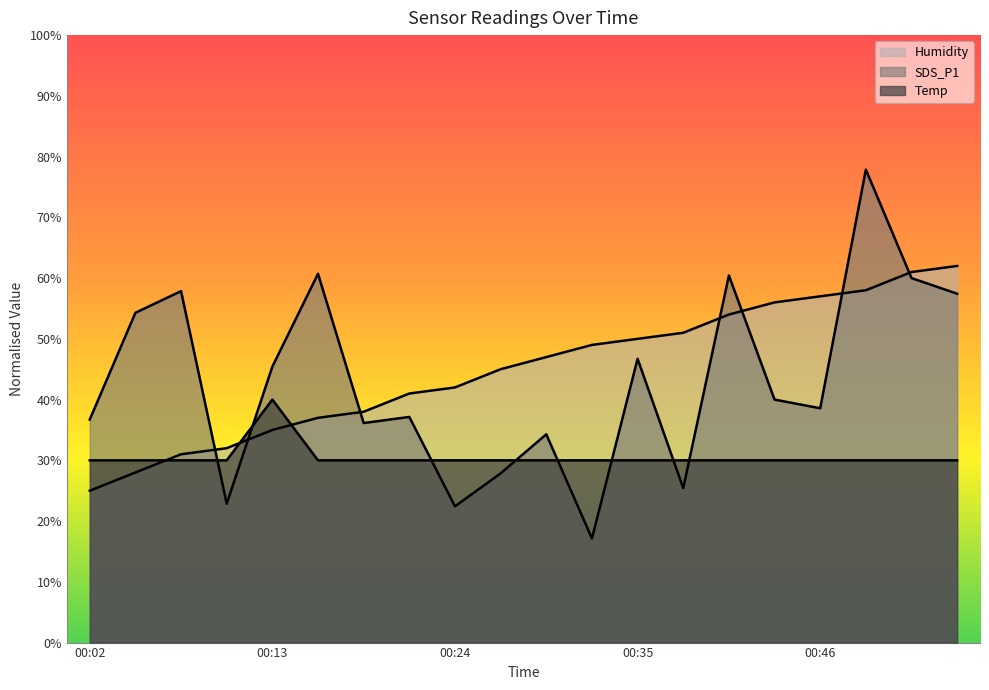

True or false: Humidity has a value of 18.3 at 00:29.

False